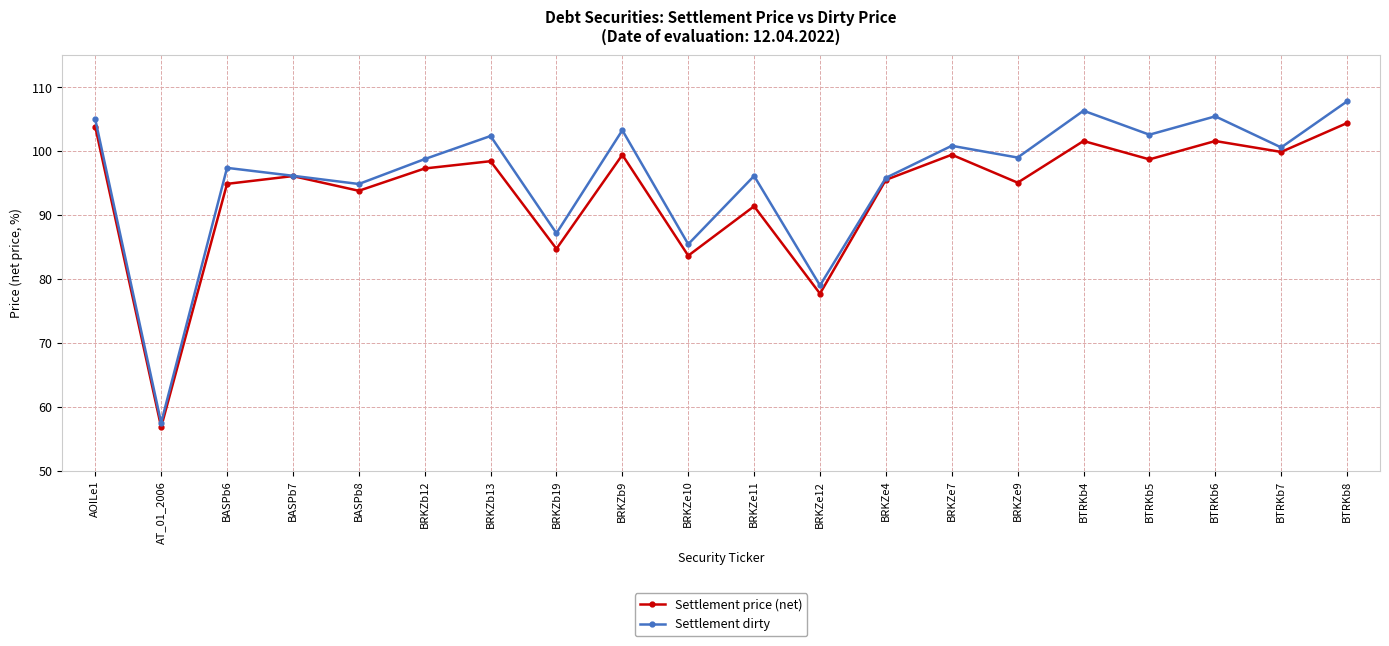

What are all the series names shown in the legend?

Settlement price (net), Settlement dirty